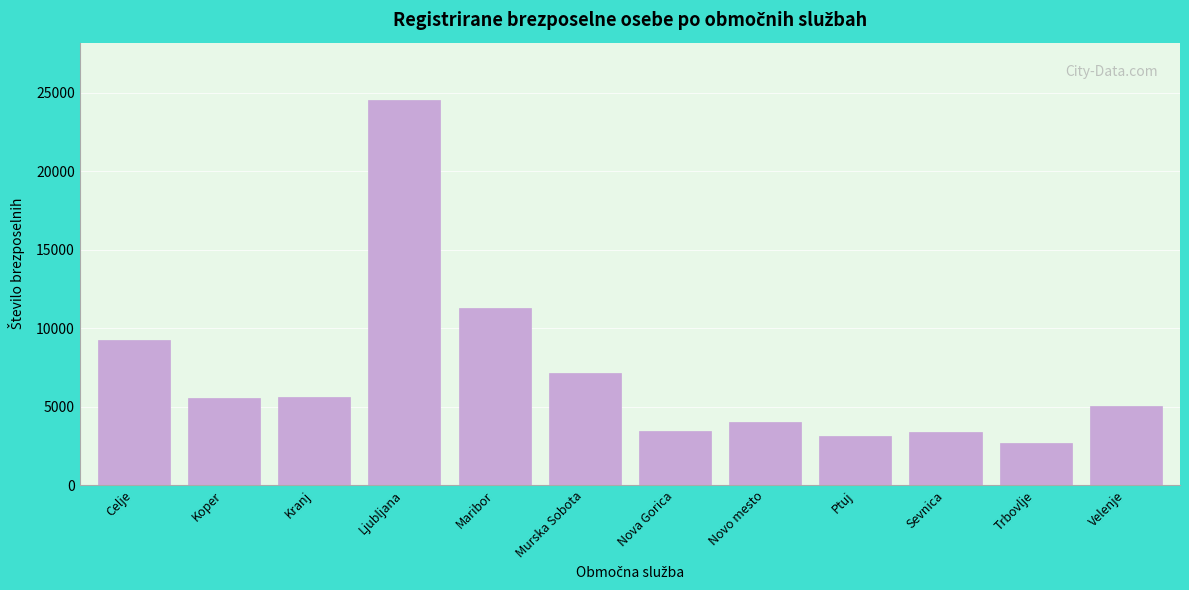

What is the ratio of the value at Koper to the value at Kranj?

1.0